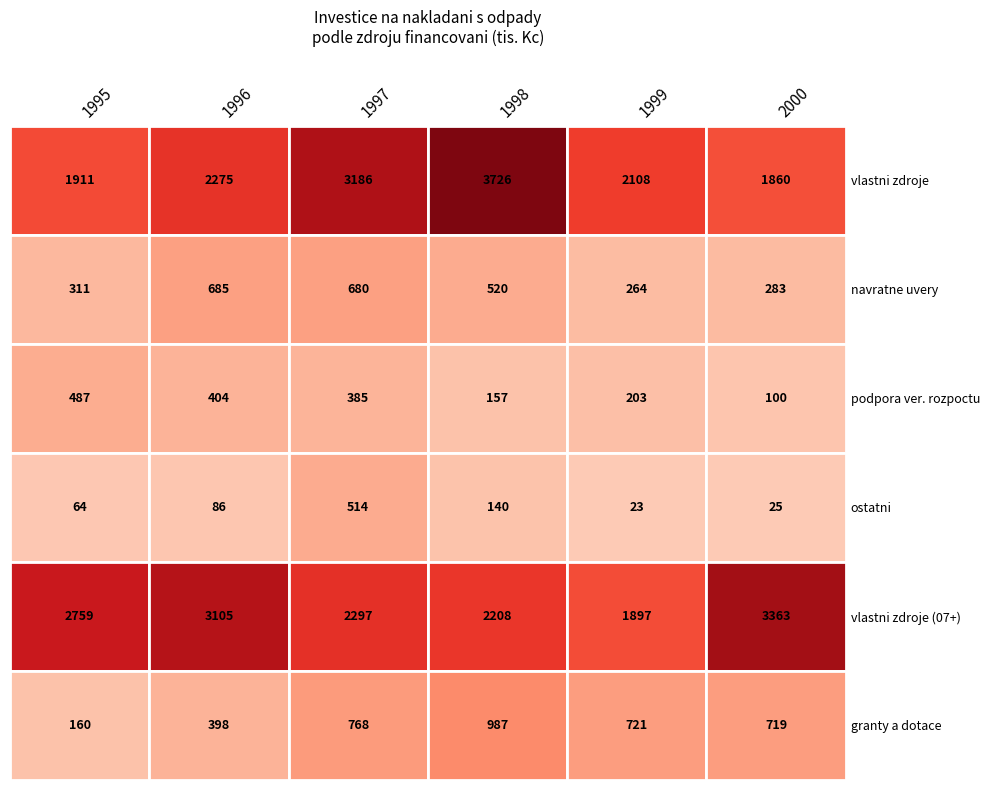

Is the value of granty_dotace at 2 greater than the value of vlastni_zdroje_07 at 5?

No